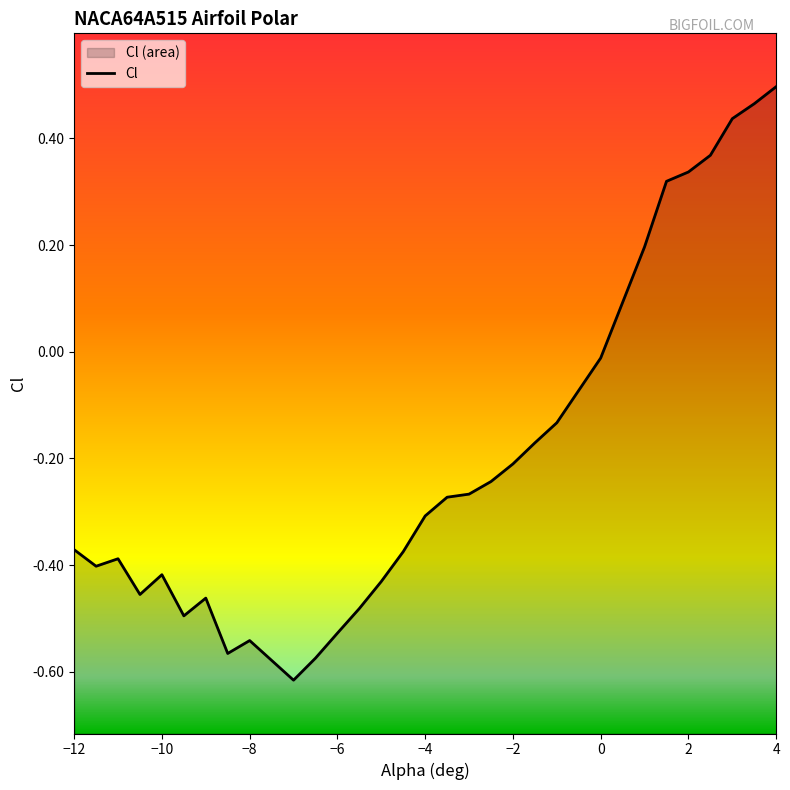

What is the label of the 1st point from the right?

4